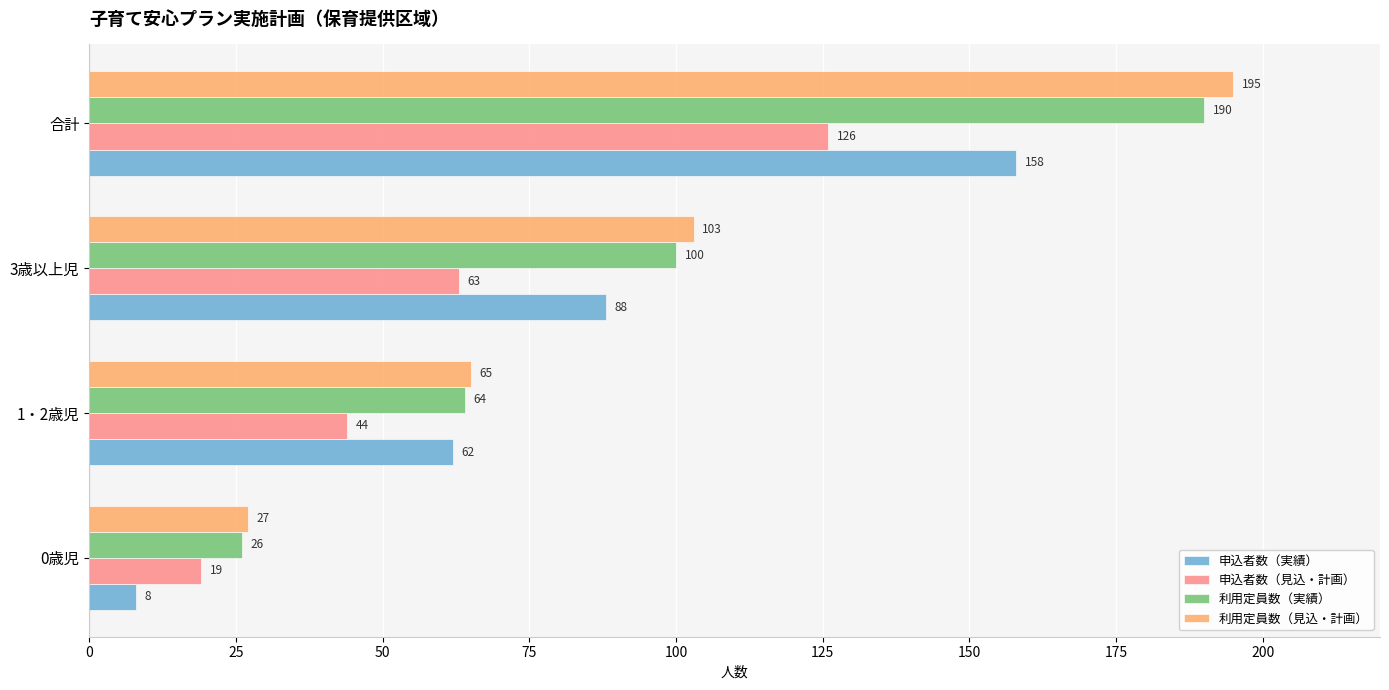

The value of 申込者数（実績） at 1・2歳児 is 107. True or false?

False